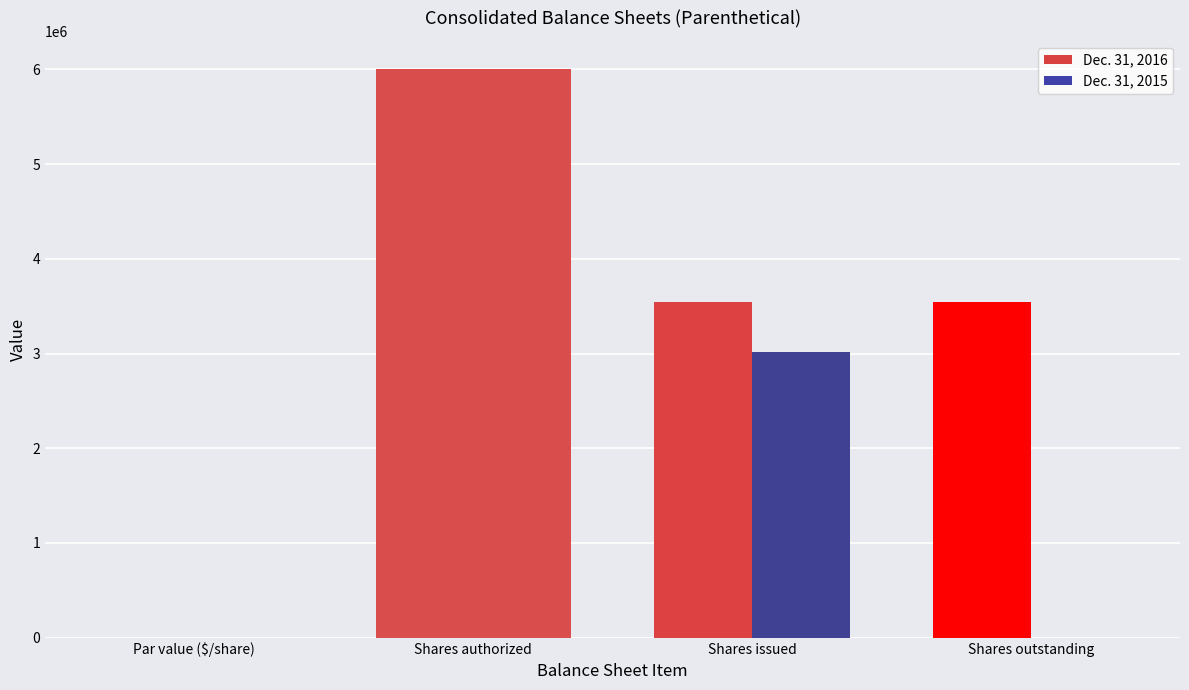

What are all the series names shown in the legend?

Dec. 31, 2016, Dec. 31, 2015